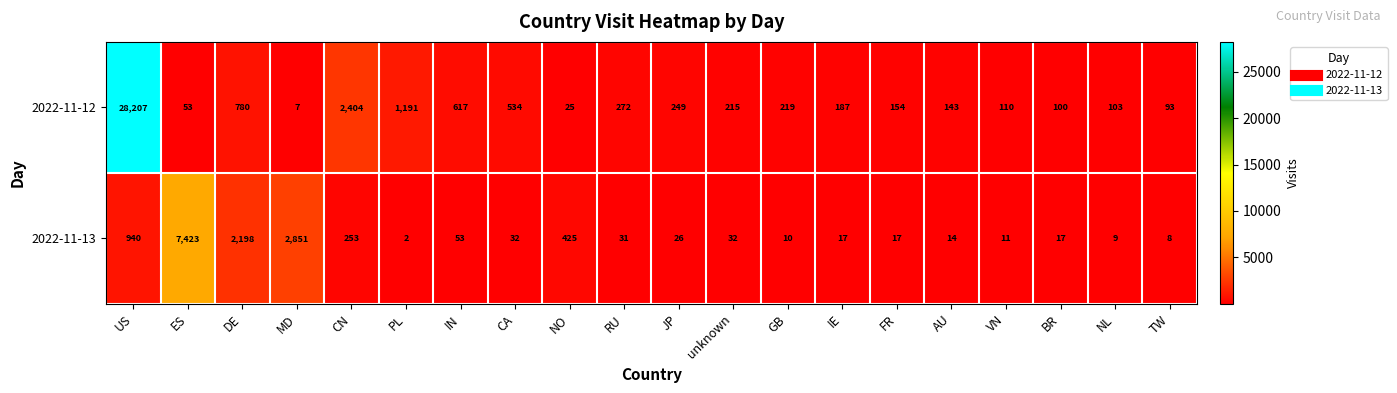

The 2022-11-12 series shows 140 at TW. True or false?

False